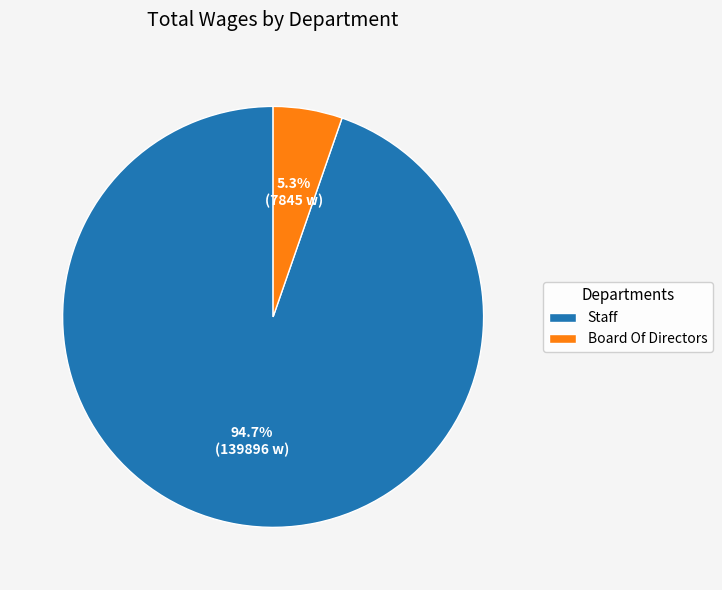

Which category accounts for the majority?

Staff